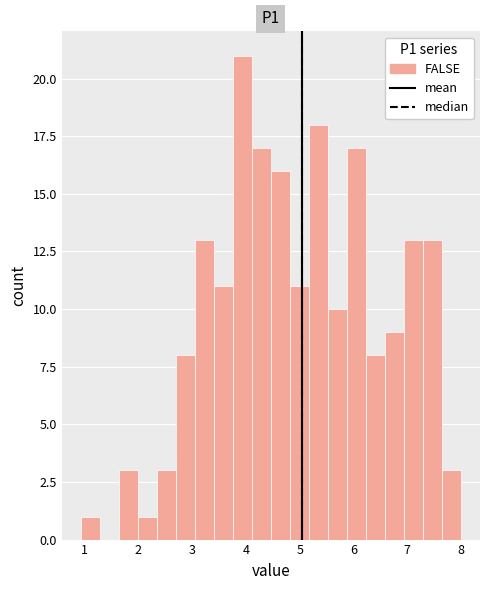

Around what value on the x-axis is the tallest bar? Give the approximate position of its centre, as read against the axis.

3.9